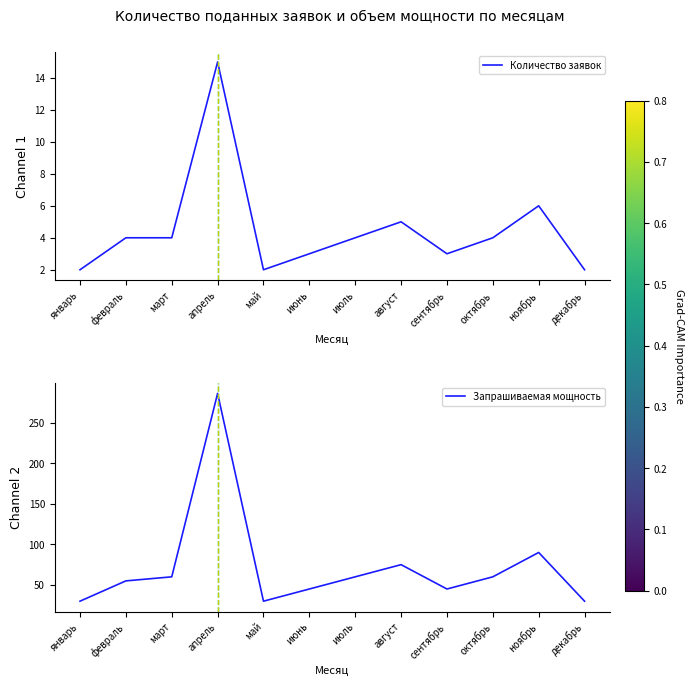

Which series changed the most between июнь and сентябрь?

Количество заявок